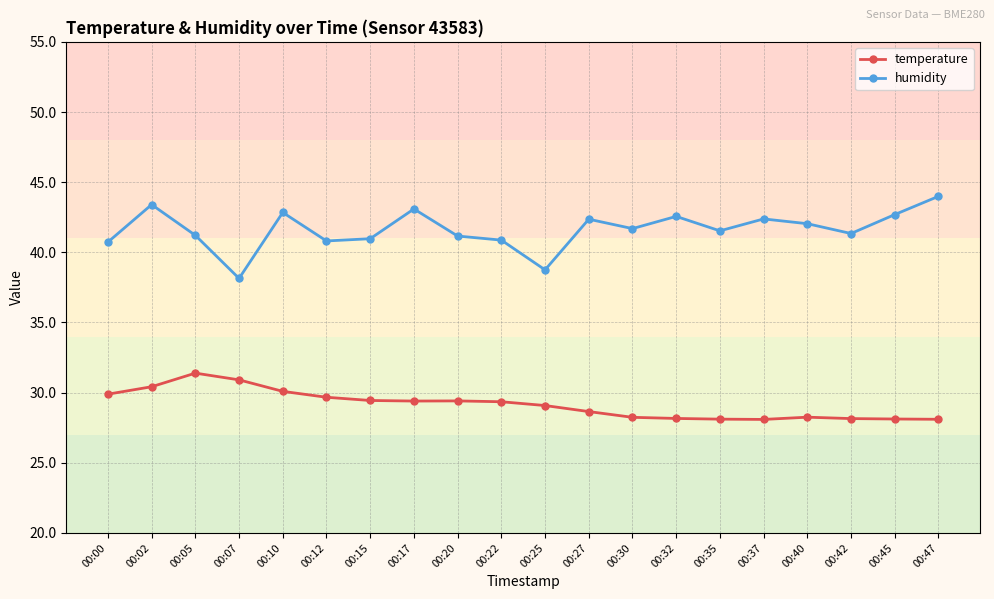

Is this an area chart (filled region under the line)?

No